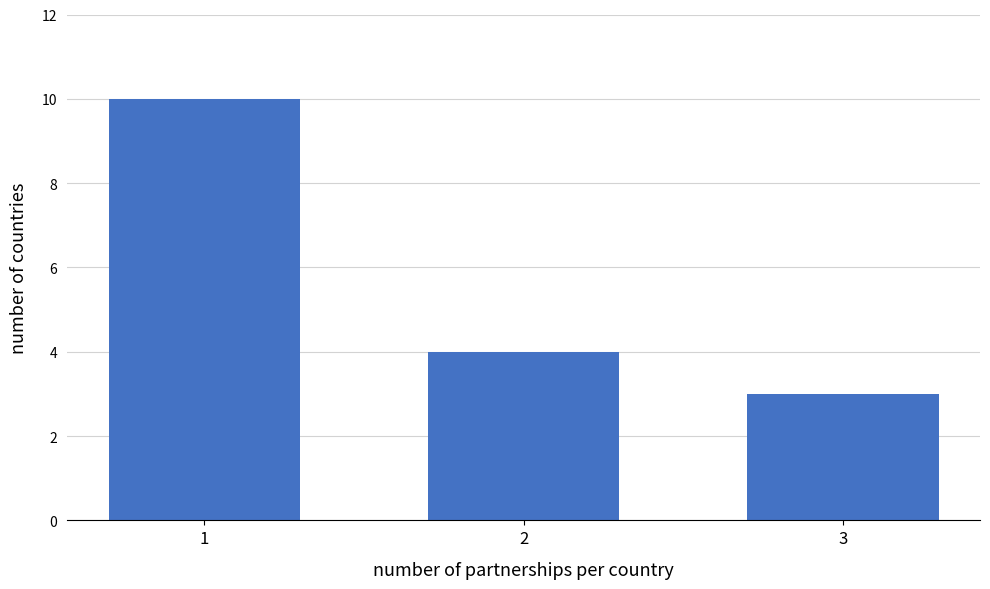

Reading left to right, extract all data points from this chart.

1=10	2=4	3=3